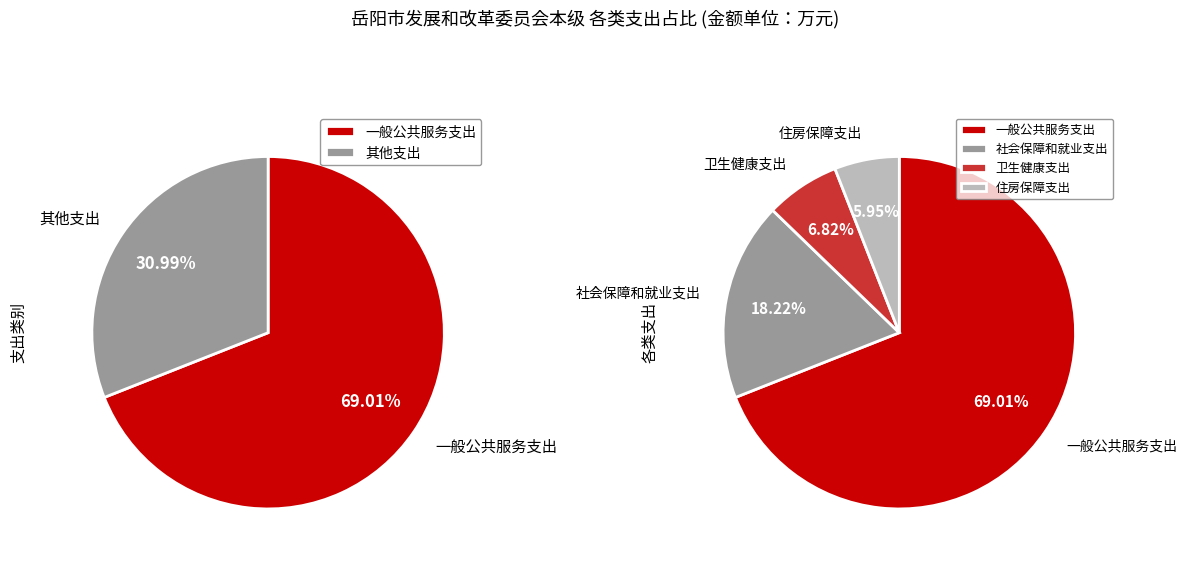

What is the change in value from 社会保障和就业支出 to 住房保障支出?

-244.9